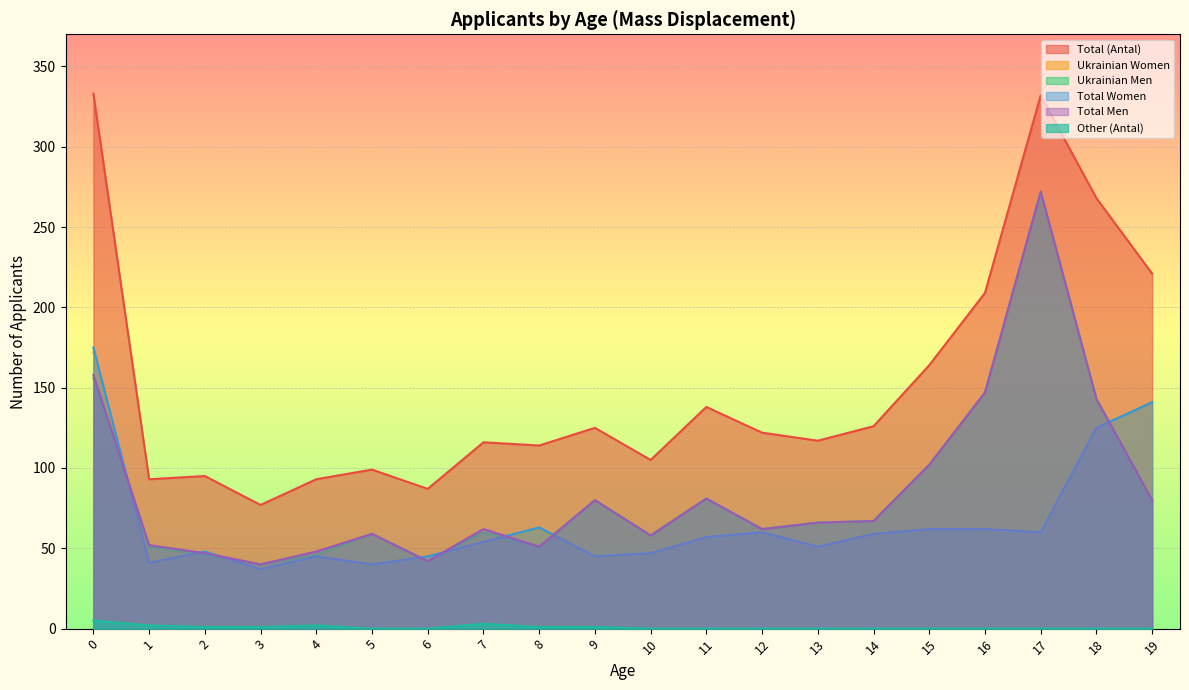

True or false: Other (Antal) has a value of -3 at 11.

False